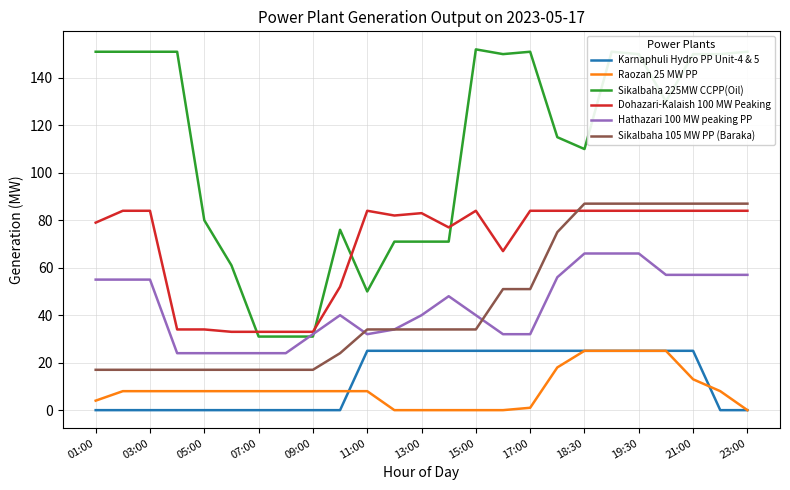

True or false: Raozan 25 MW PP and Sikalbaha 225MW CCPP(Oil) intersect in this chart.

False